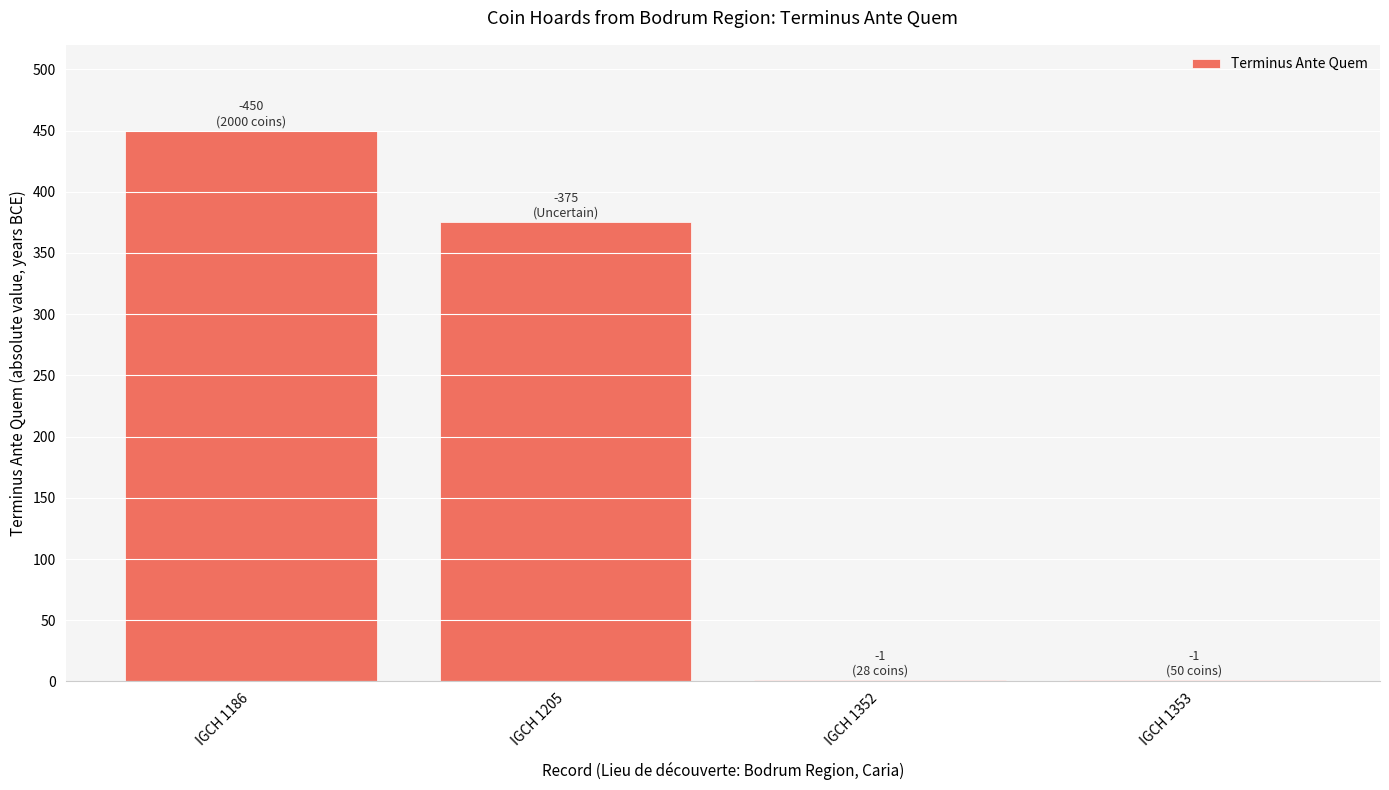

How many values are between 1 and 450?

4